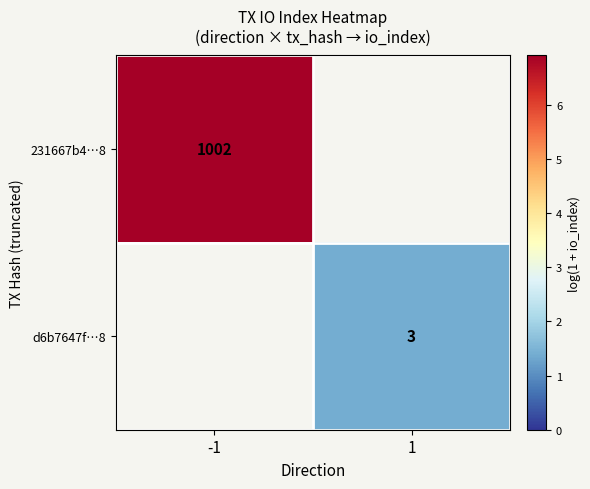

Is the value of 231667b4…8 at -1 greater than the value of d6b7647f…8 at 1?

Yes